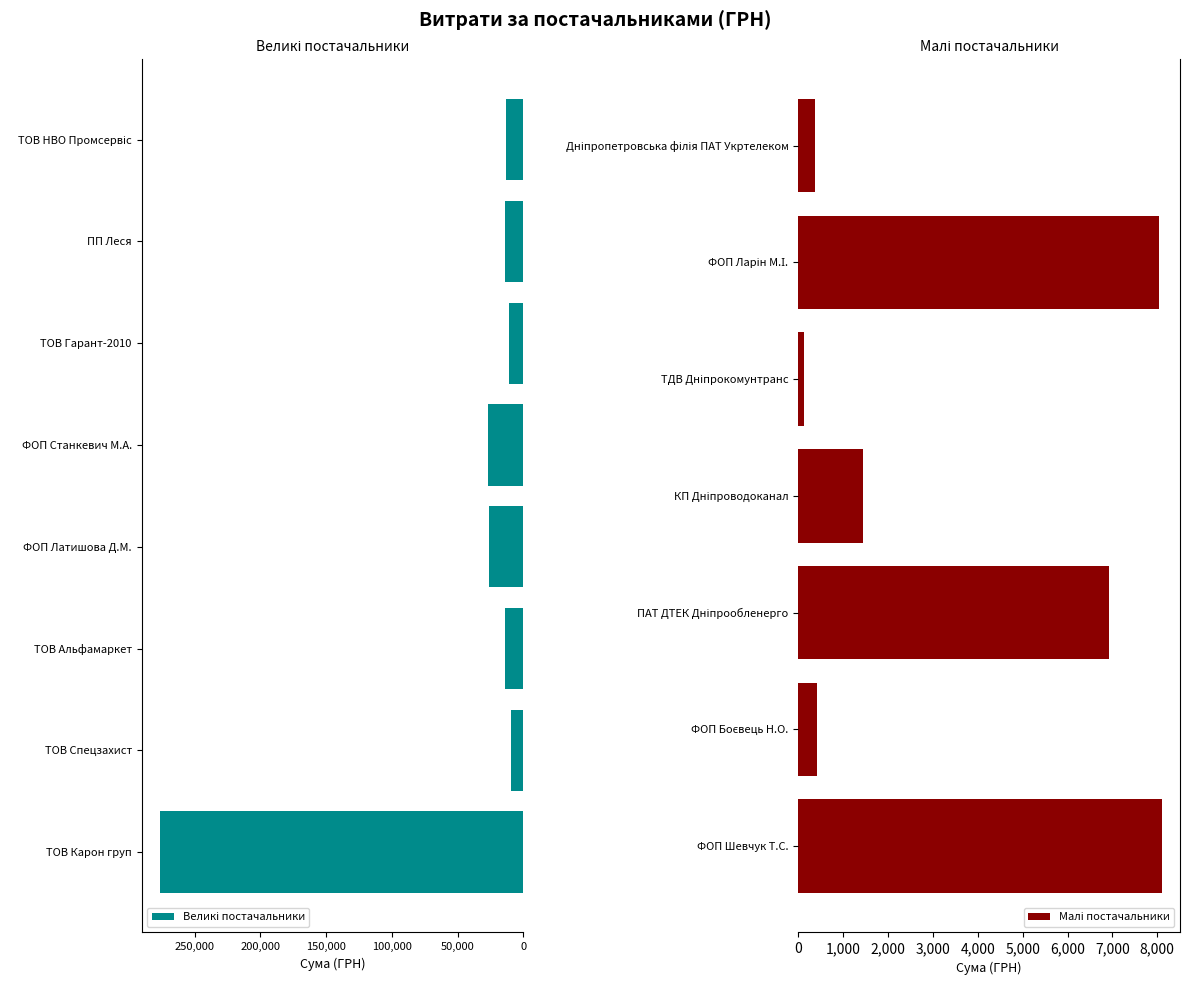

How many data points are less than 9539?

7